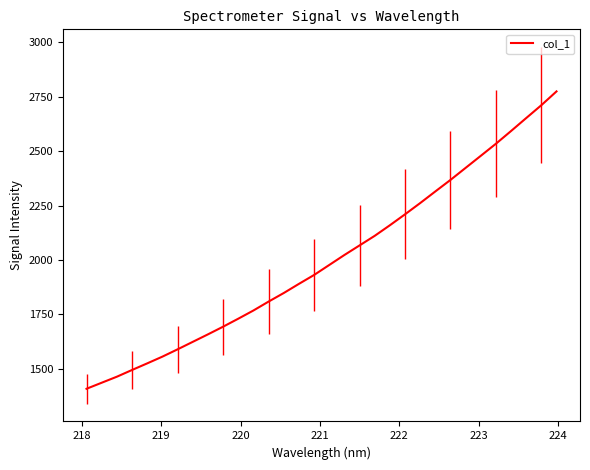

What is the difference between the maximum and minimum values?

1365.3